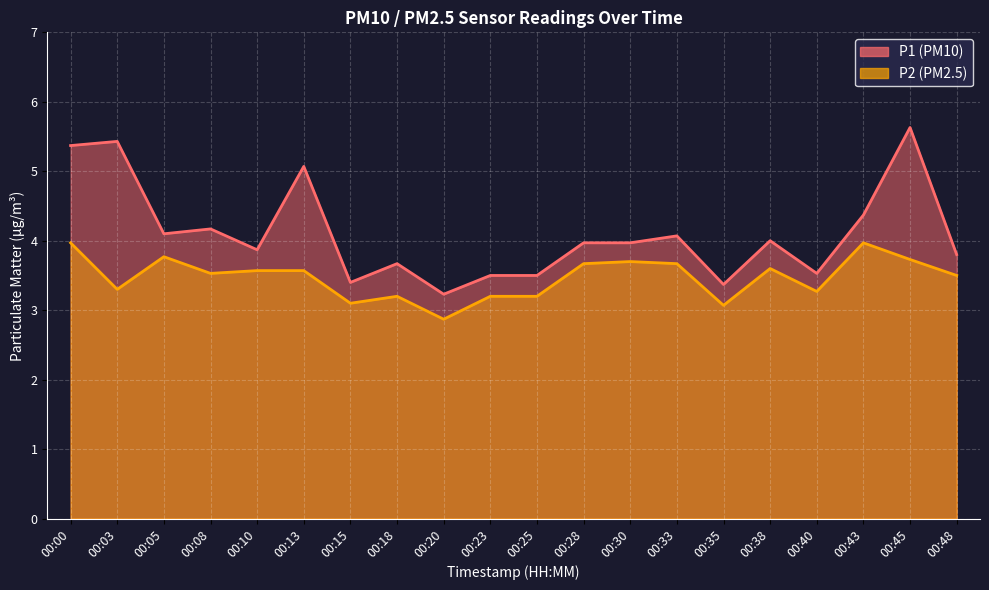

What is the maximum value for P1?

5.6